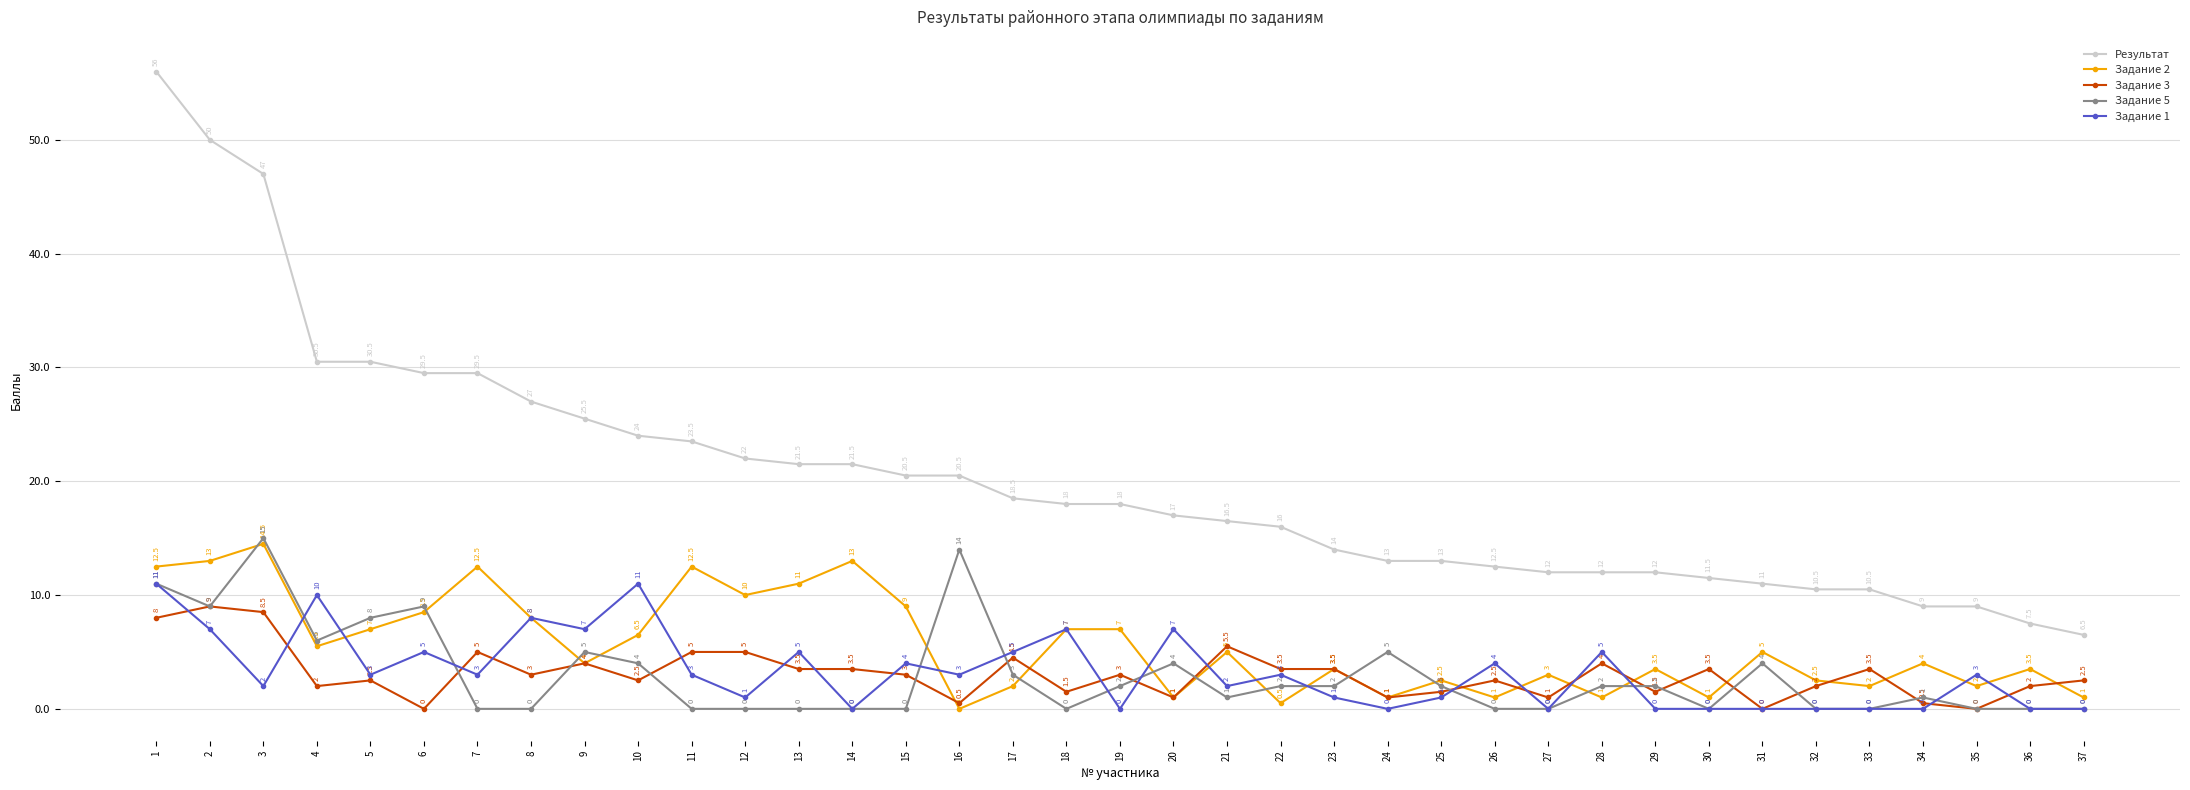

What is the maximum value for Результат?

56.0